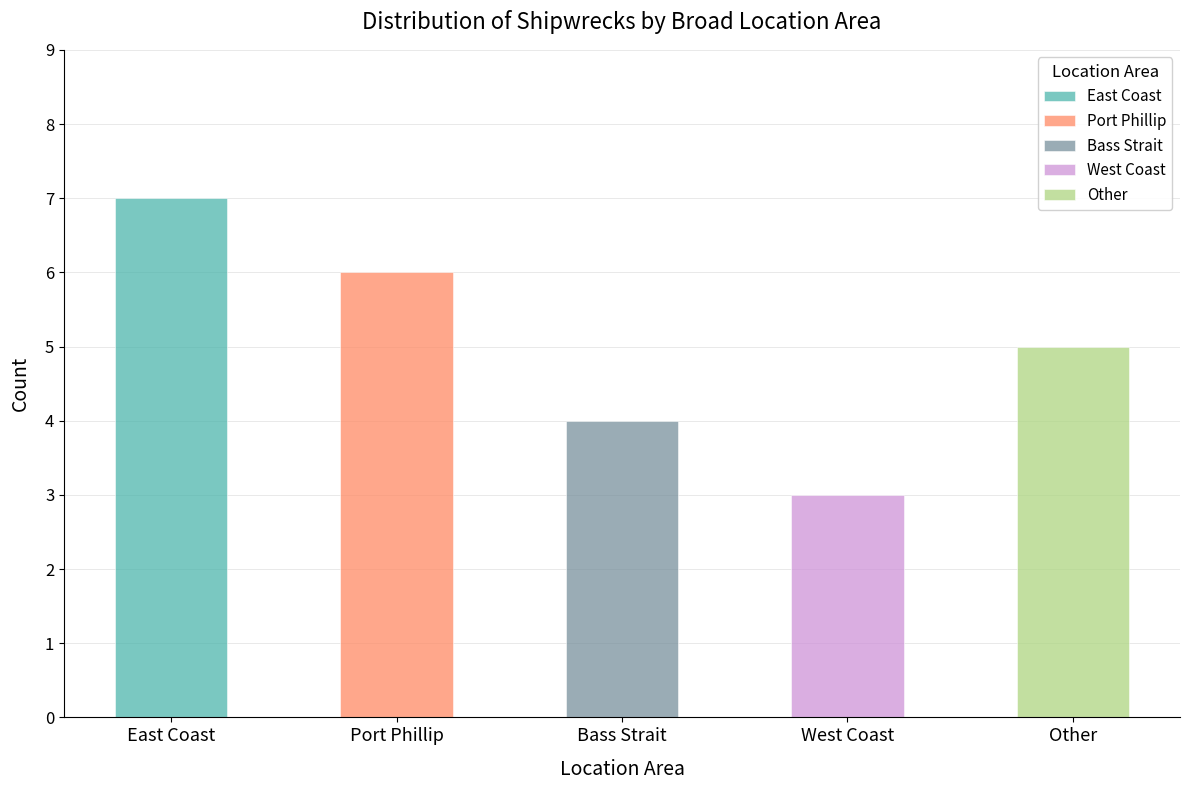

Is it true that the value at Bass Strait is 4?

True